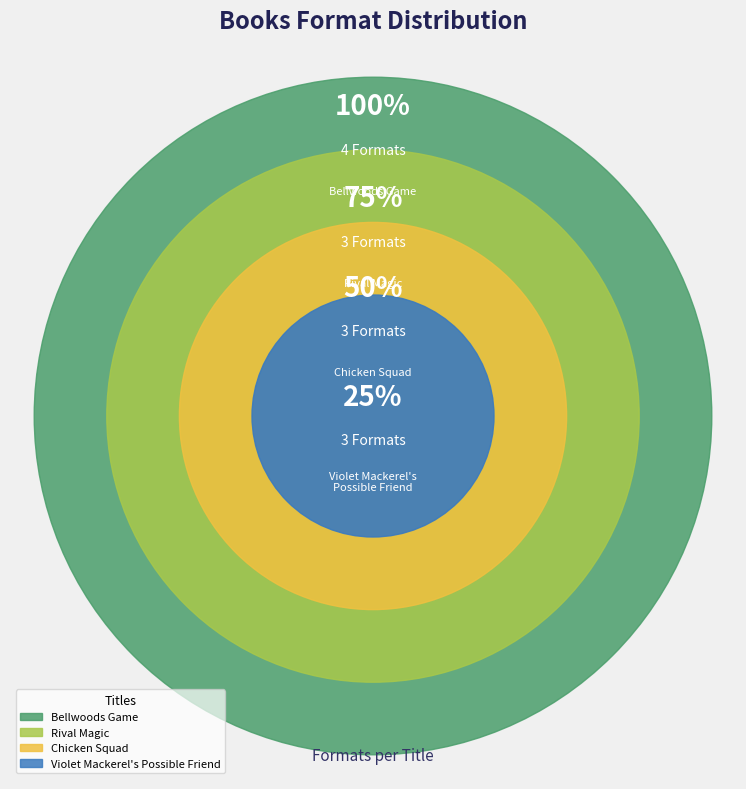

Do Rival Magic and Chicken Squad together represent more than half of the pie?

No